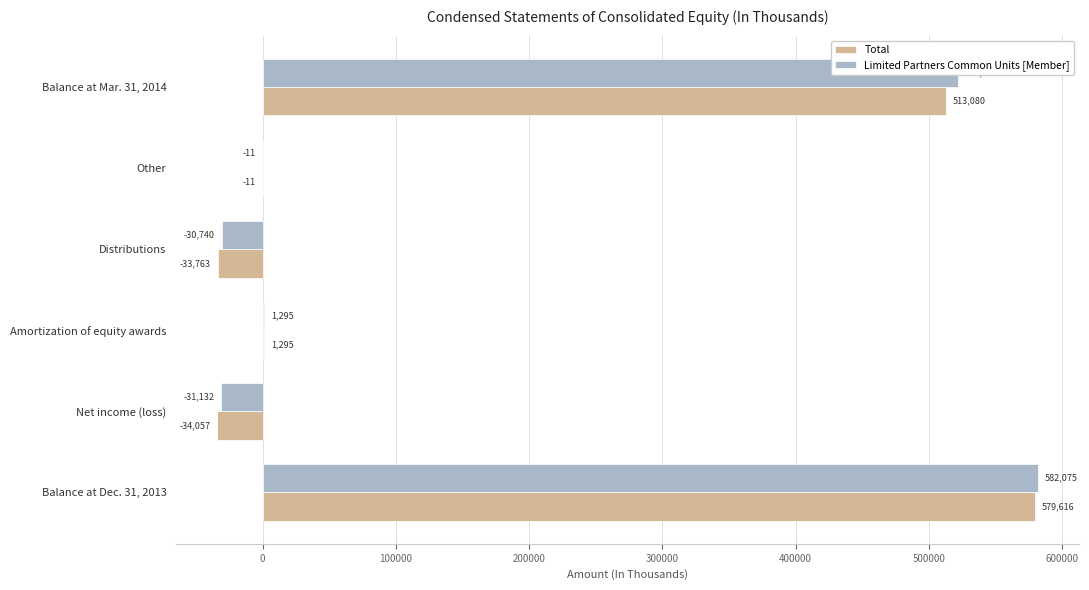

What is the maximum value for Total?

579616